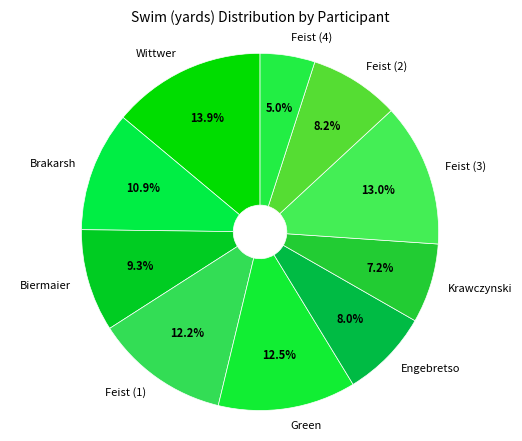

How many segments does this pie chart have?

10